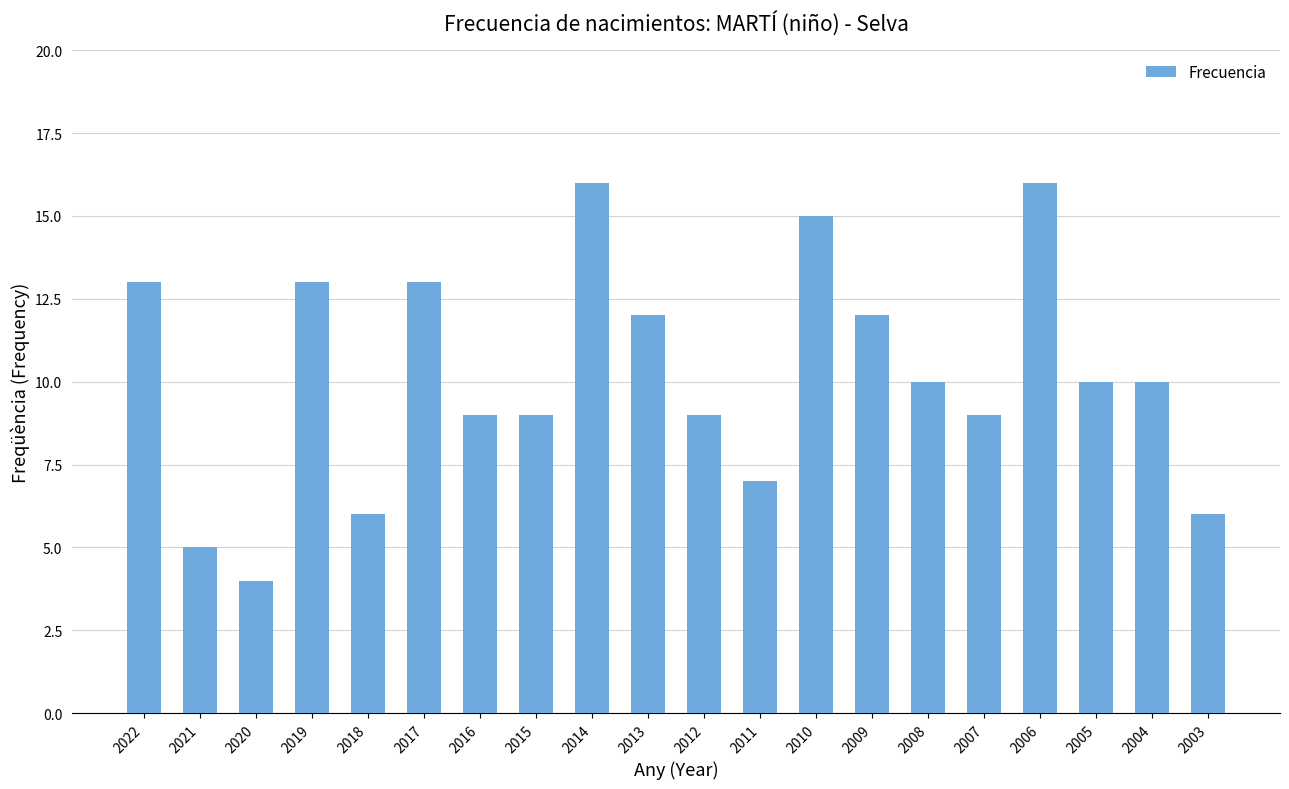

What is the change in value from 2019 to 2010?

+2